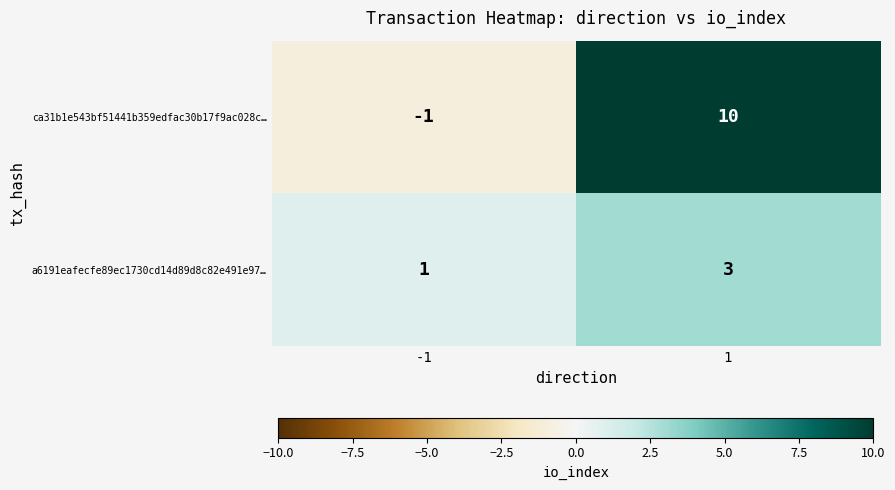

What is the smallest value displayed?

-1